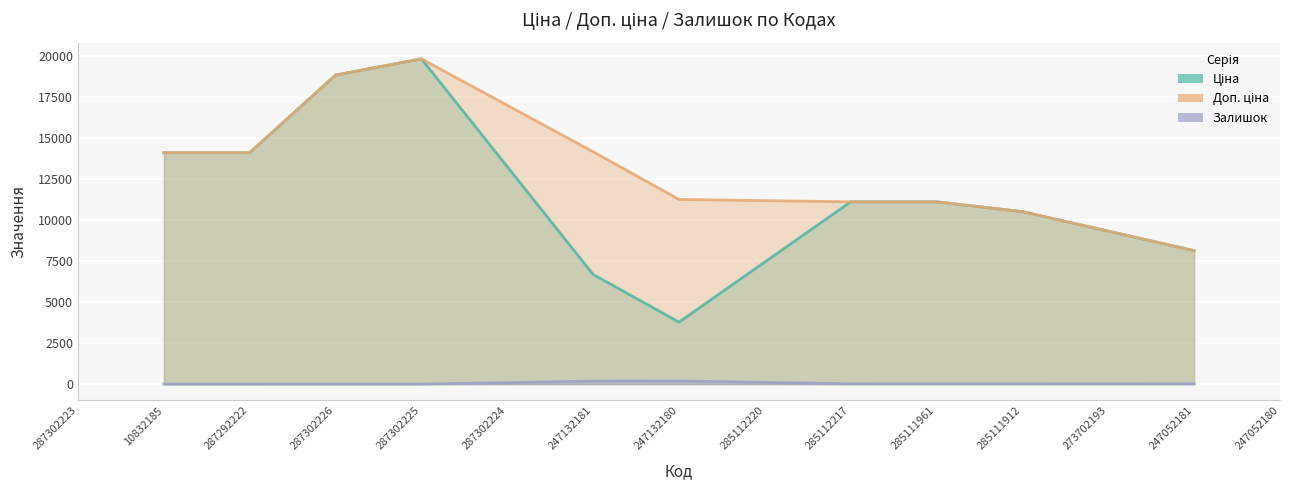

At which category does Залишок reach its first local peak?

287292222